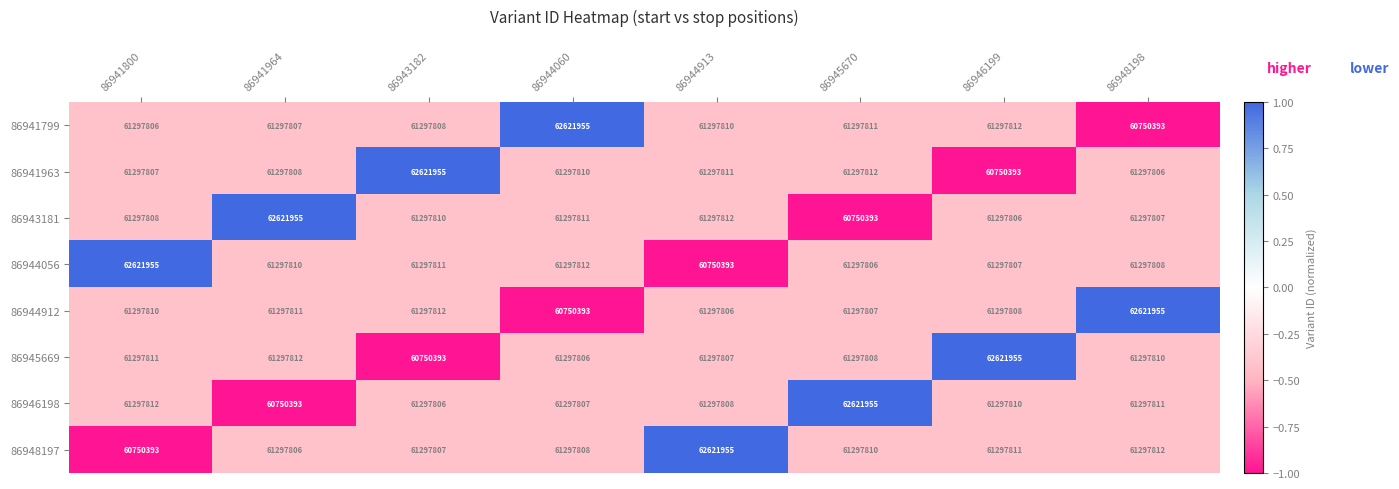

What is the difference between the maximum and minimum values in the 86945669 series?

1871562